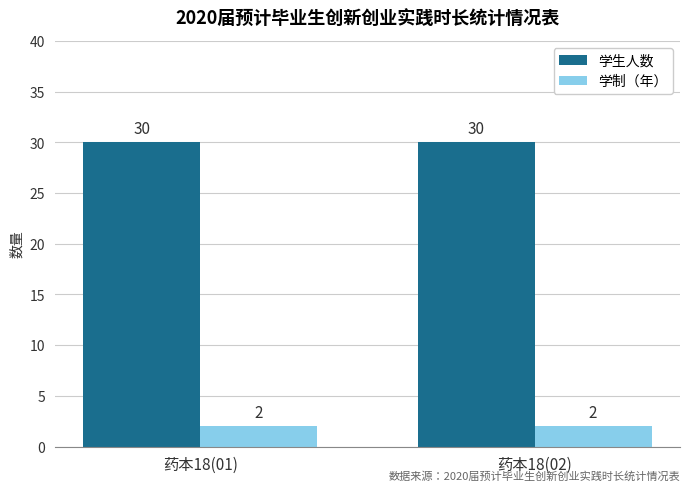

How many bars are there in total?

4